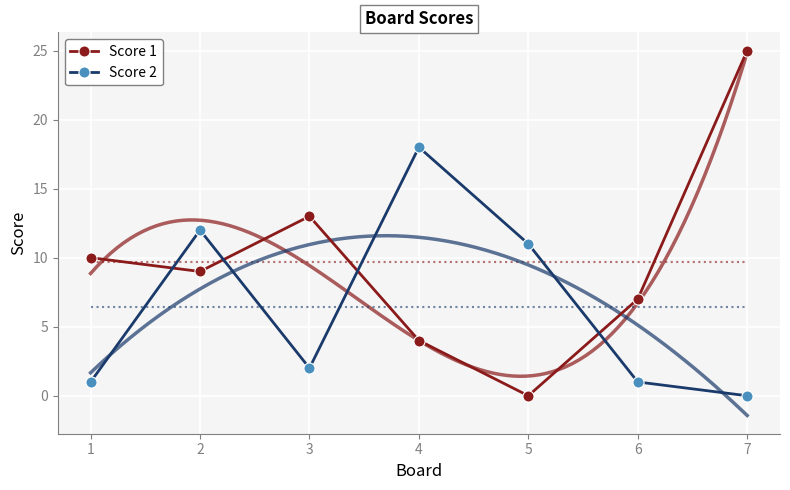

The value of Score 1 at 4 is 6. True or false?

False